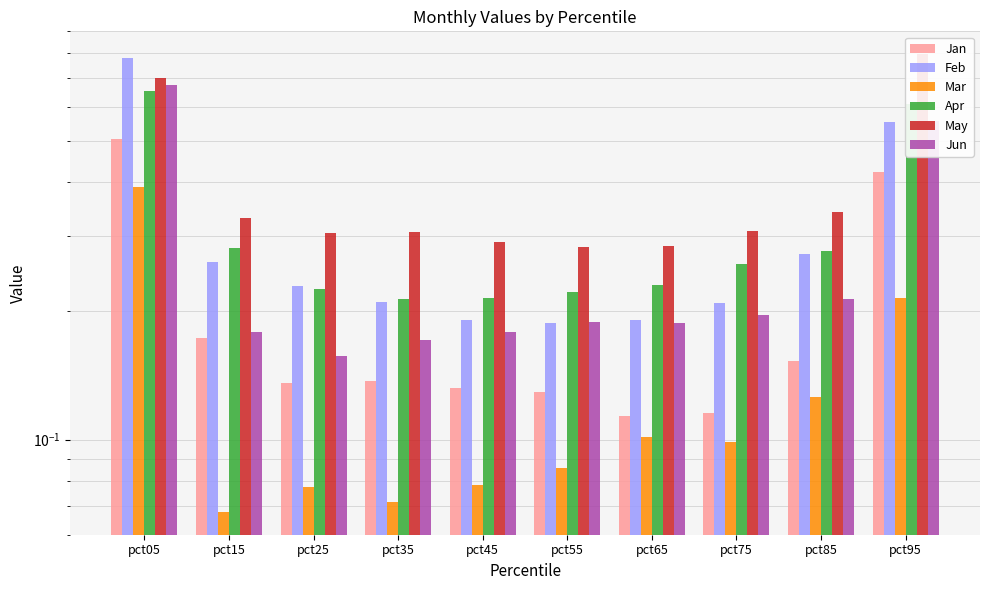

What is the sum of all Jan values?

2.0